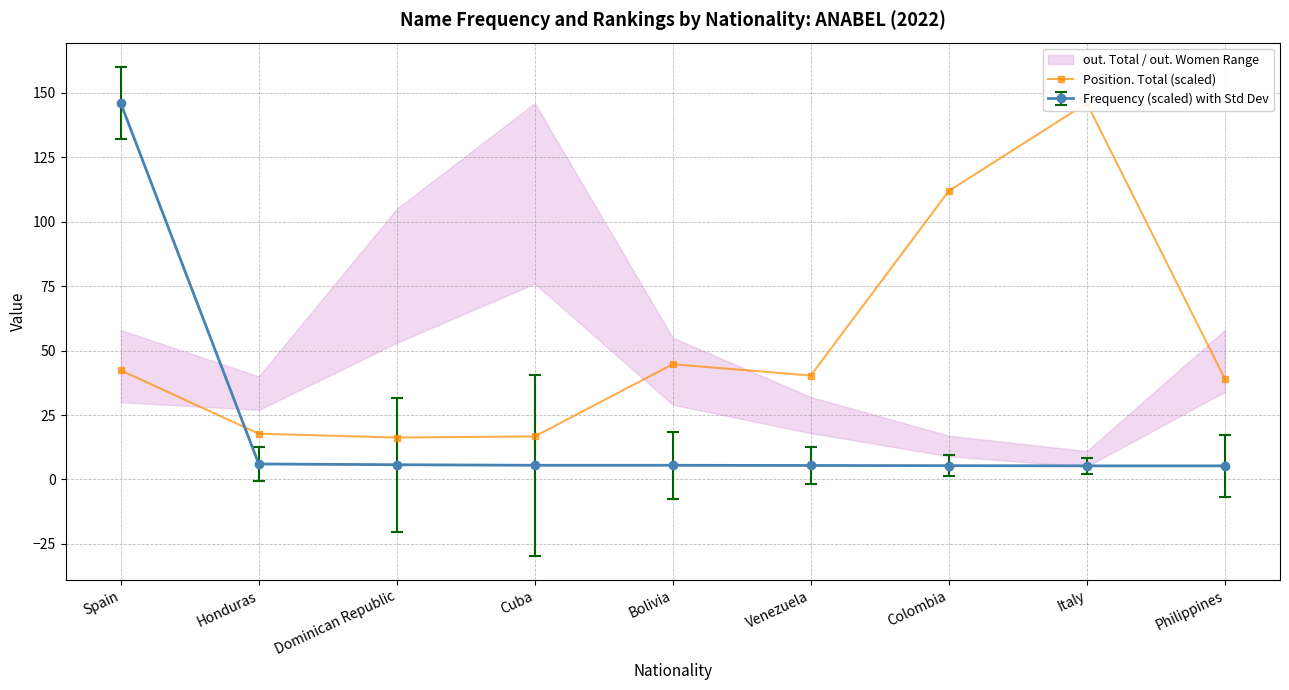

What is the sum of all values?

475.1